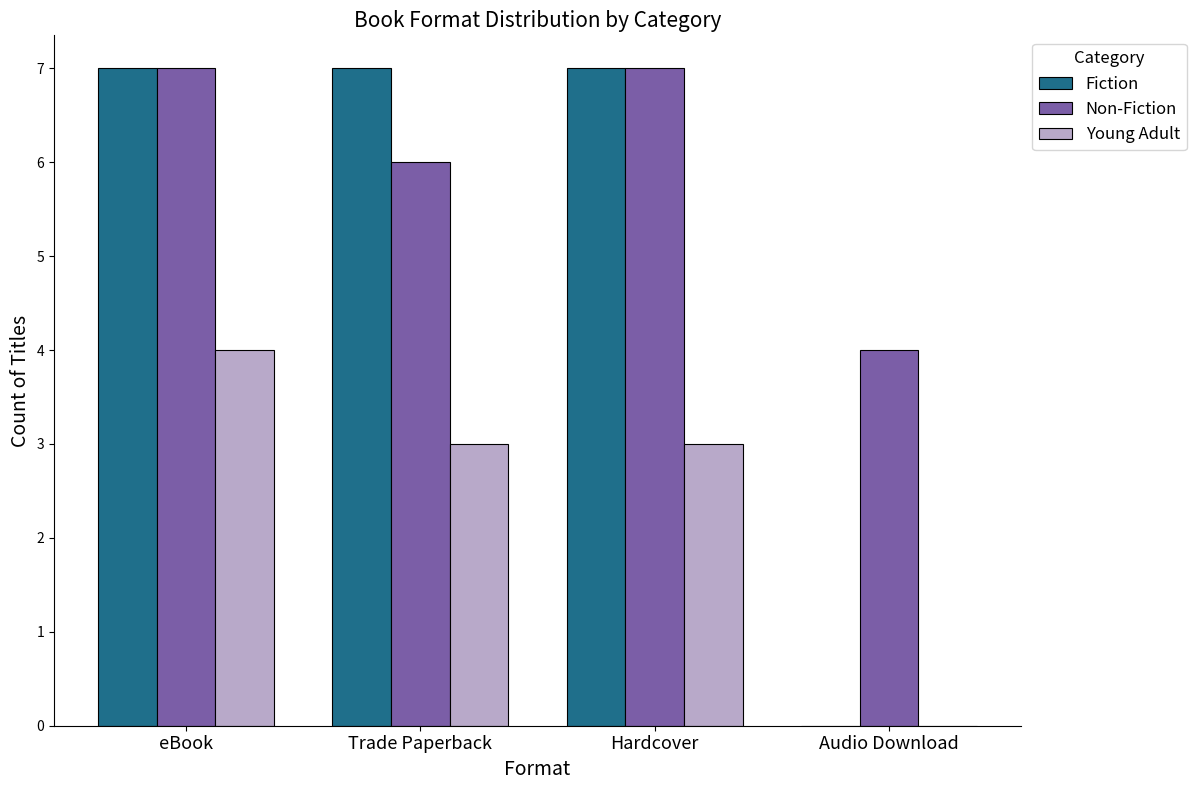

Are the bars grouped side by side (vs. stacked)?

Yes